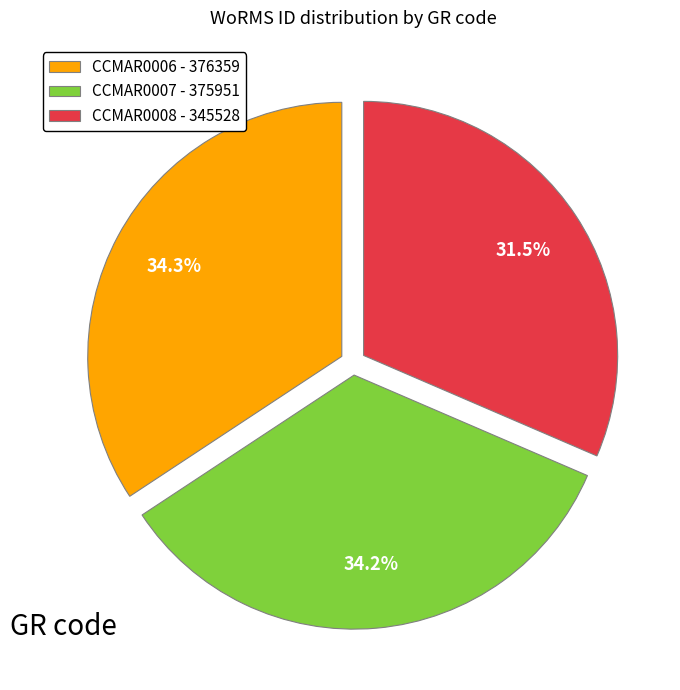

To the nearest percent, what is the average slice percentage?

33%